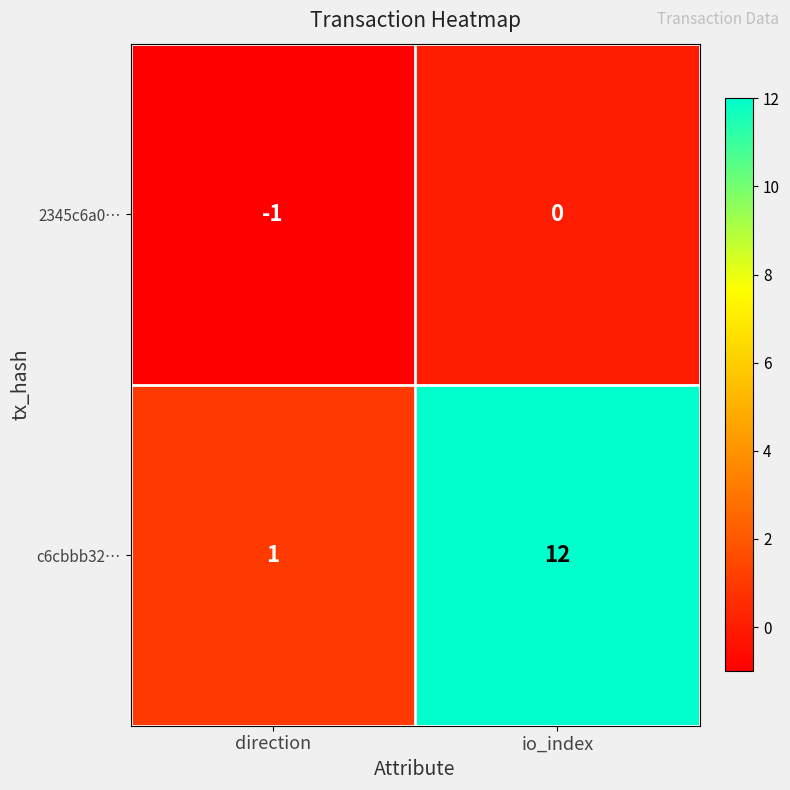

At which label is 2345c6a0… closest to 0?

io_index